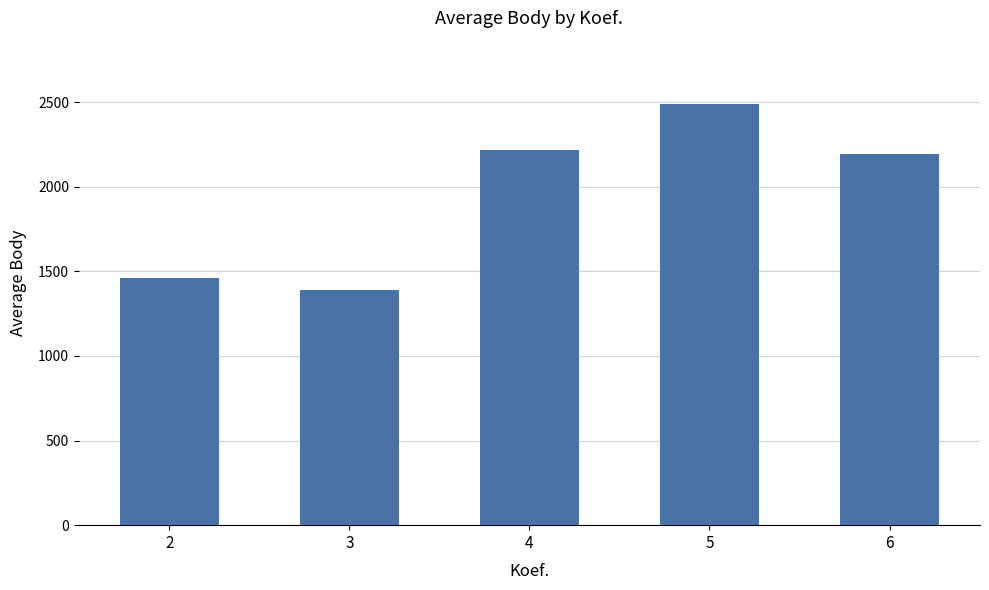

Rank the categories by value from lowest to highest.

3, 2, 6, 4, 5